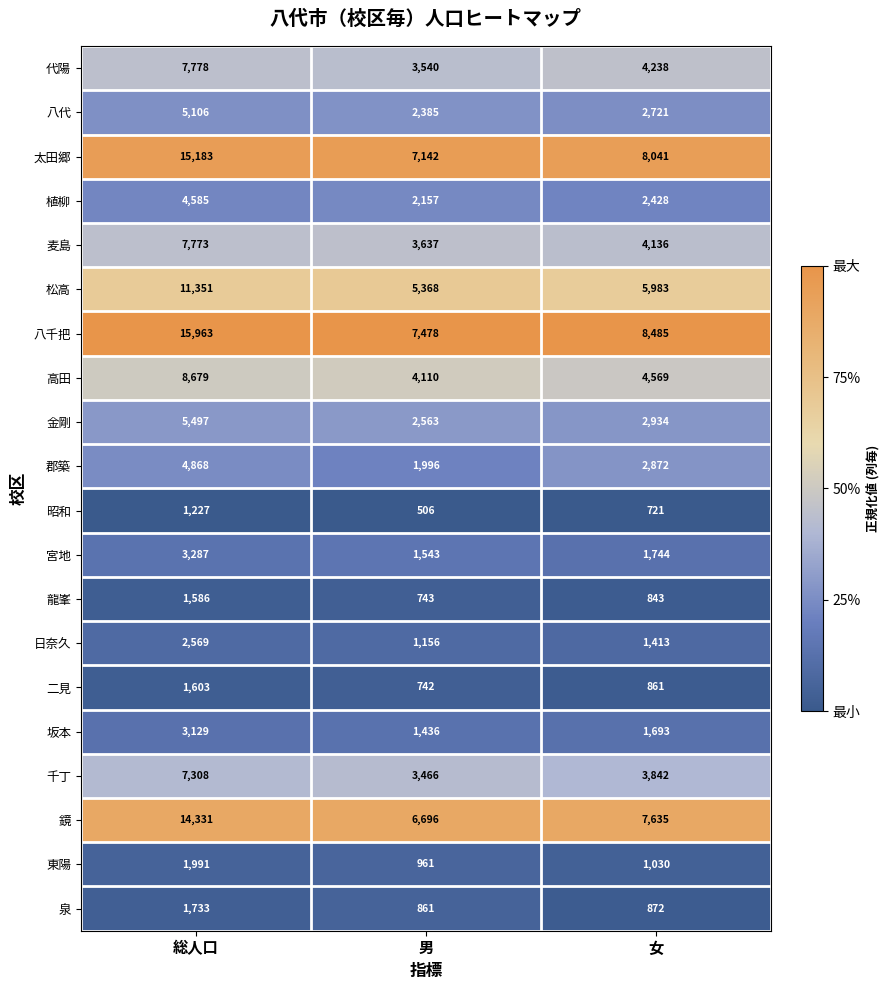

At which label does 植柳 first exceed 2428?

総人口